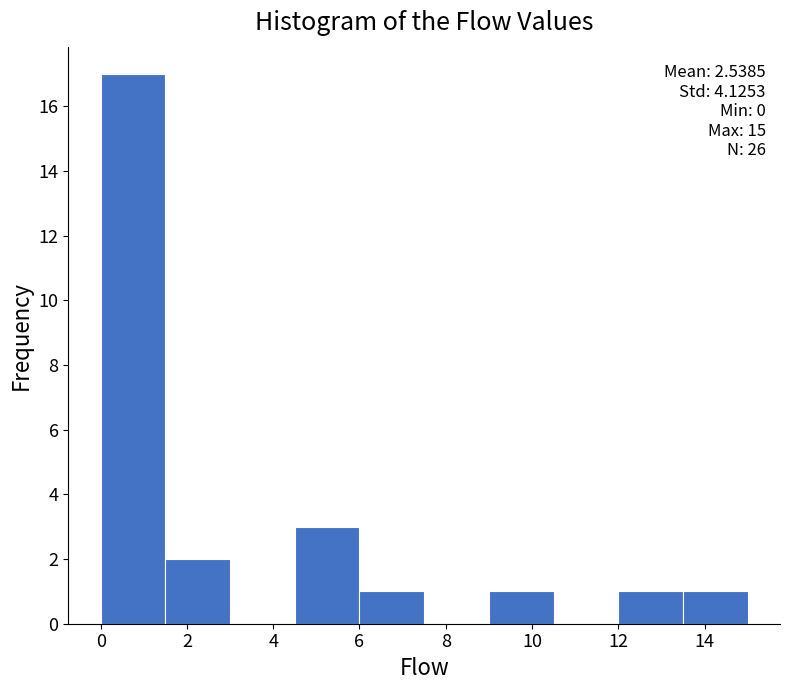

Over which range of the x-axis is the bar tallest?

0.0 to 1.5